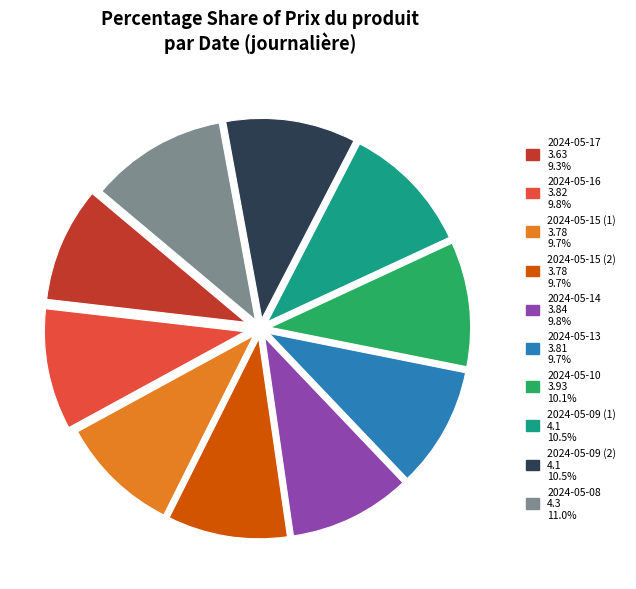

Is the sum of 2024-05-13 and 2024-05-09 (2) greater than half?

No